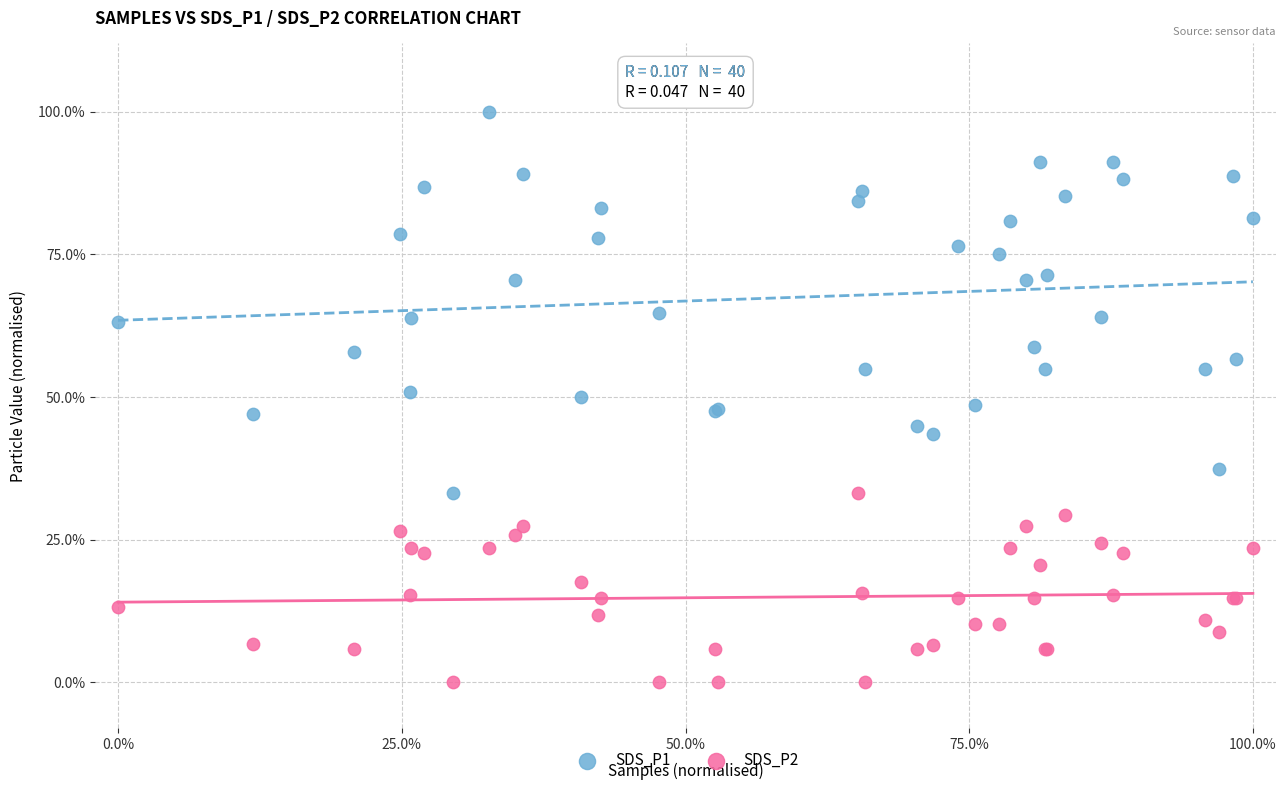

Which series contains the lowest Y value?

SDS_P2